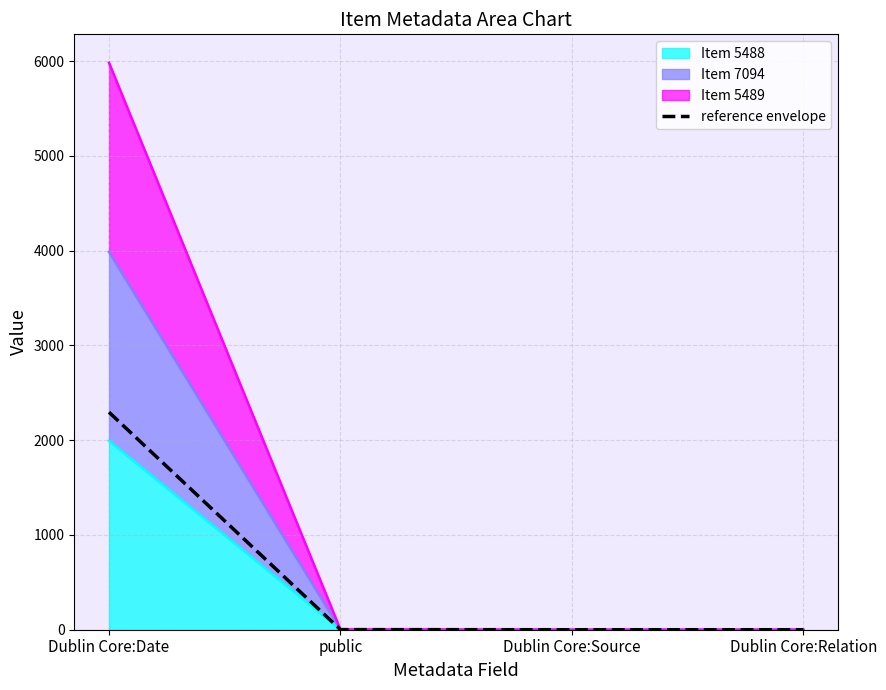

Reading left to right, extract all data points from this chart.

2295.4	1.2	0.1	0.1